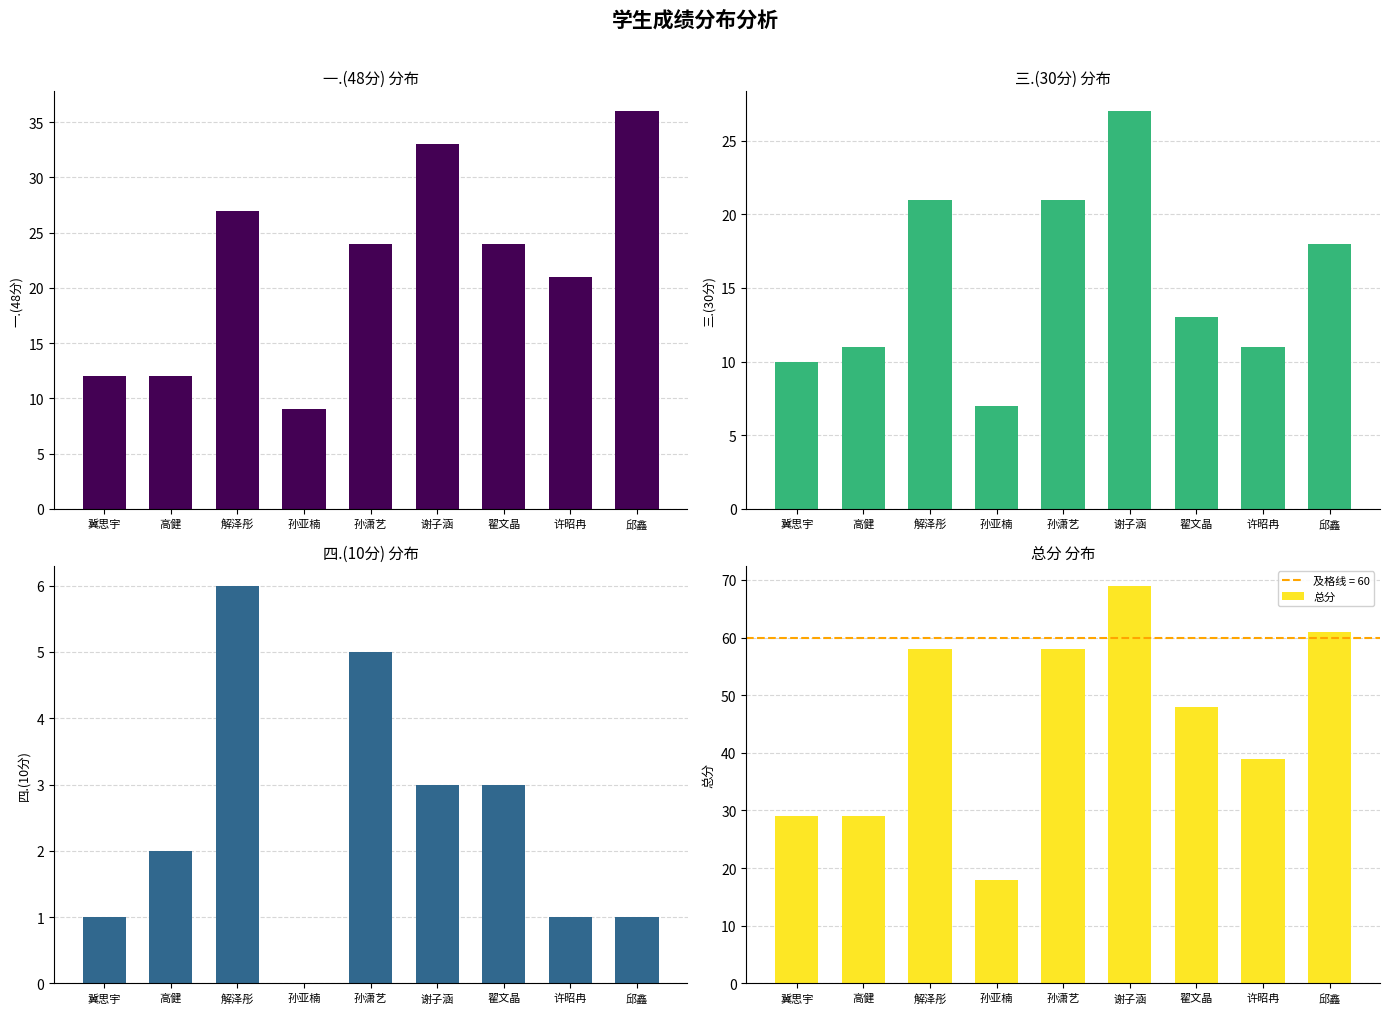

Rank the series at 解泽彤 from lowest to highest value.

四.(10分), 三.(30分), 一.(48分), 总分